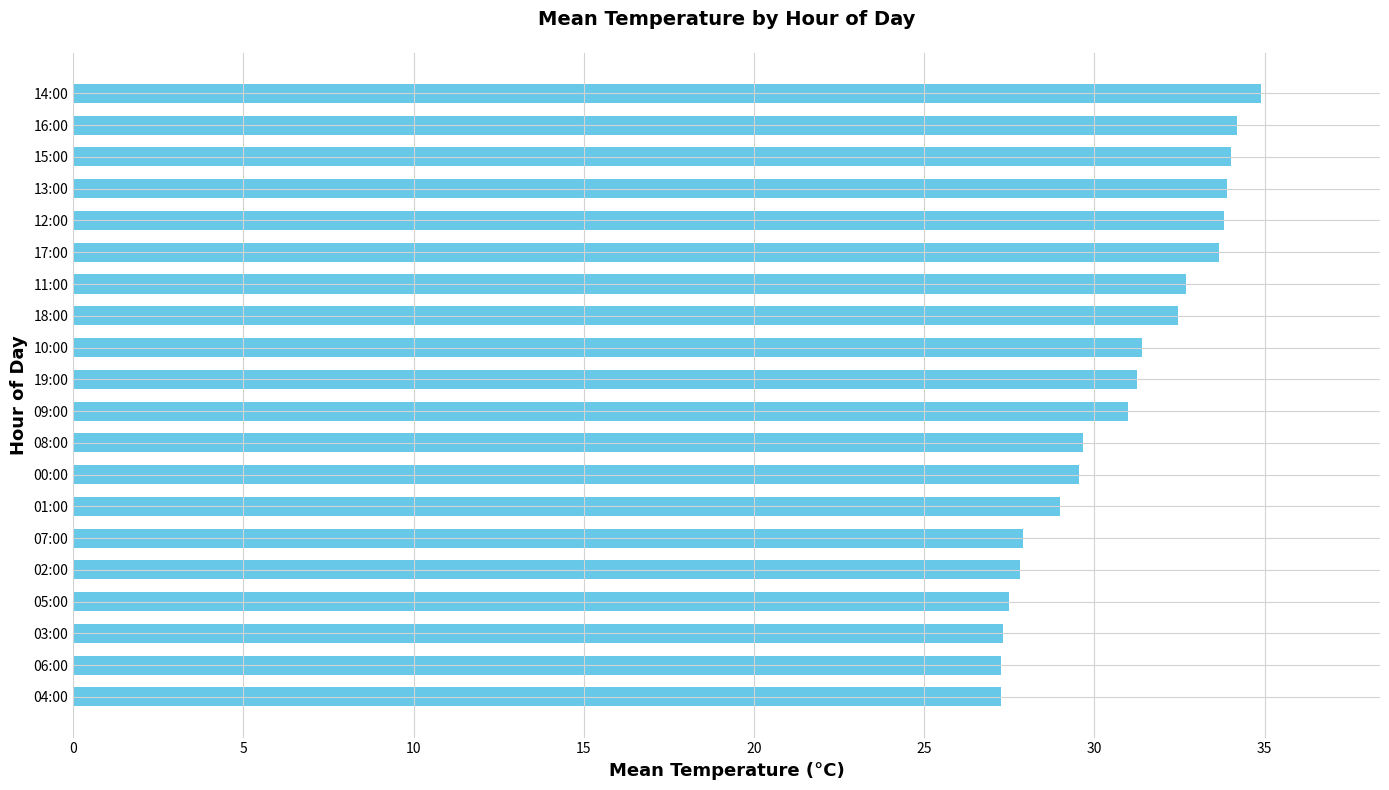

Is it true that the value at 11:00 is 32.7?

True